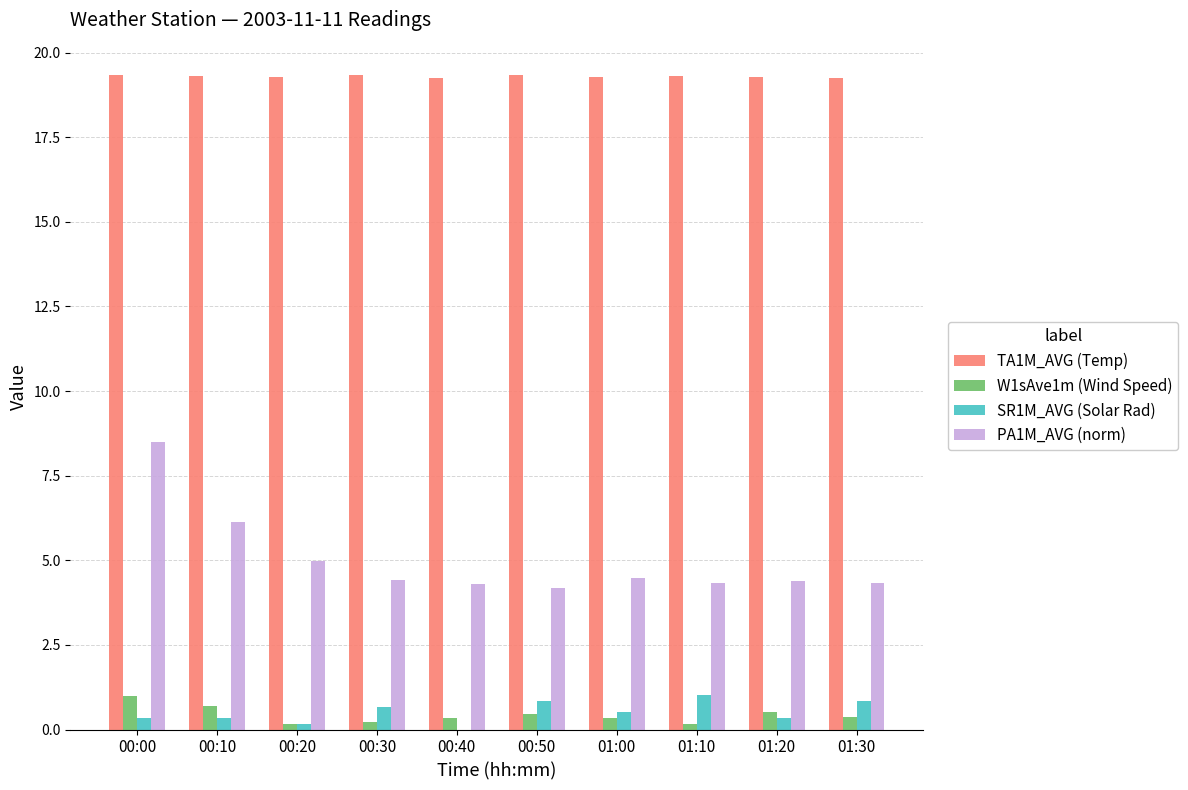

What are all the series names shown in the legend?

TA1M_AVG (Temp), W1sAve1m (Wind Speed), SR1M_AVG (Solar Rad), PA1M_AVG (norm)